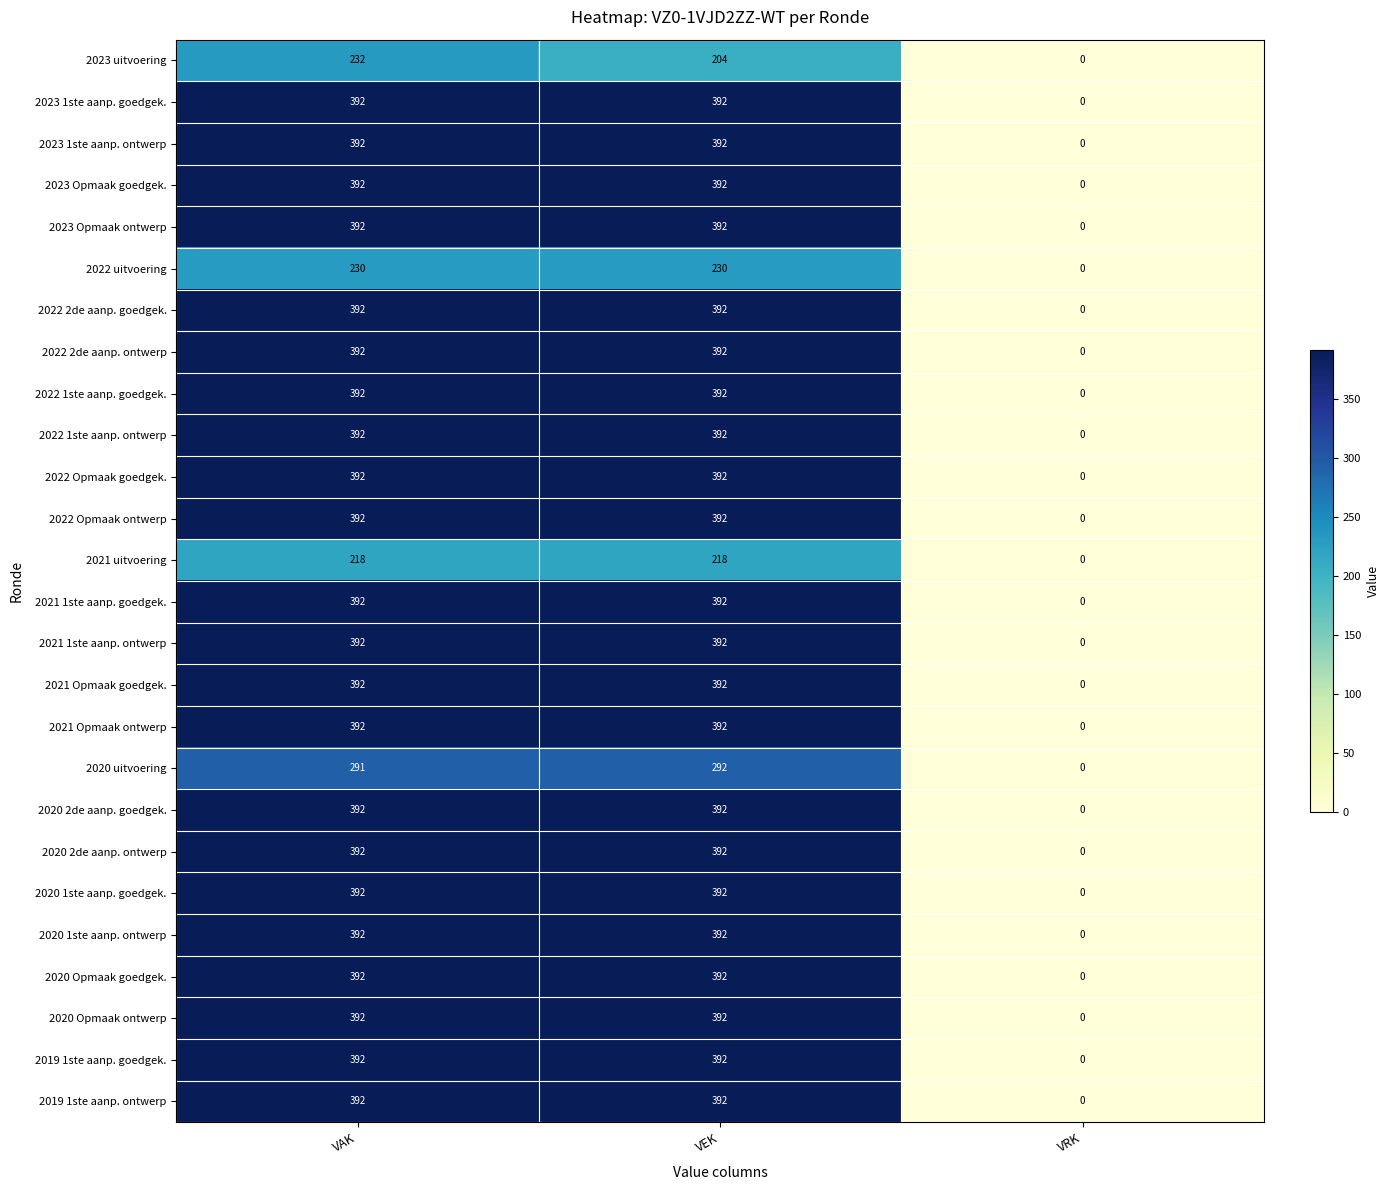

Is it true that 2020 uitvoering equals 403 at VEK?

False